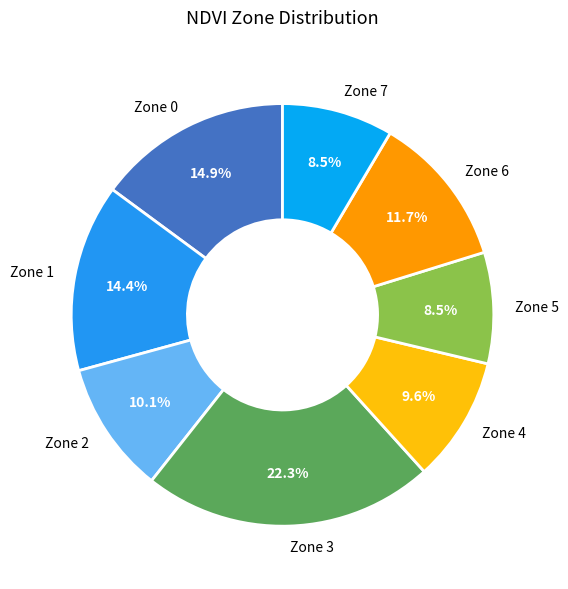

Combined, do Zone 1 and Zone 6 account for over 50%?

No